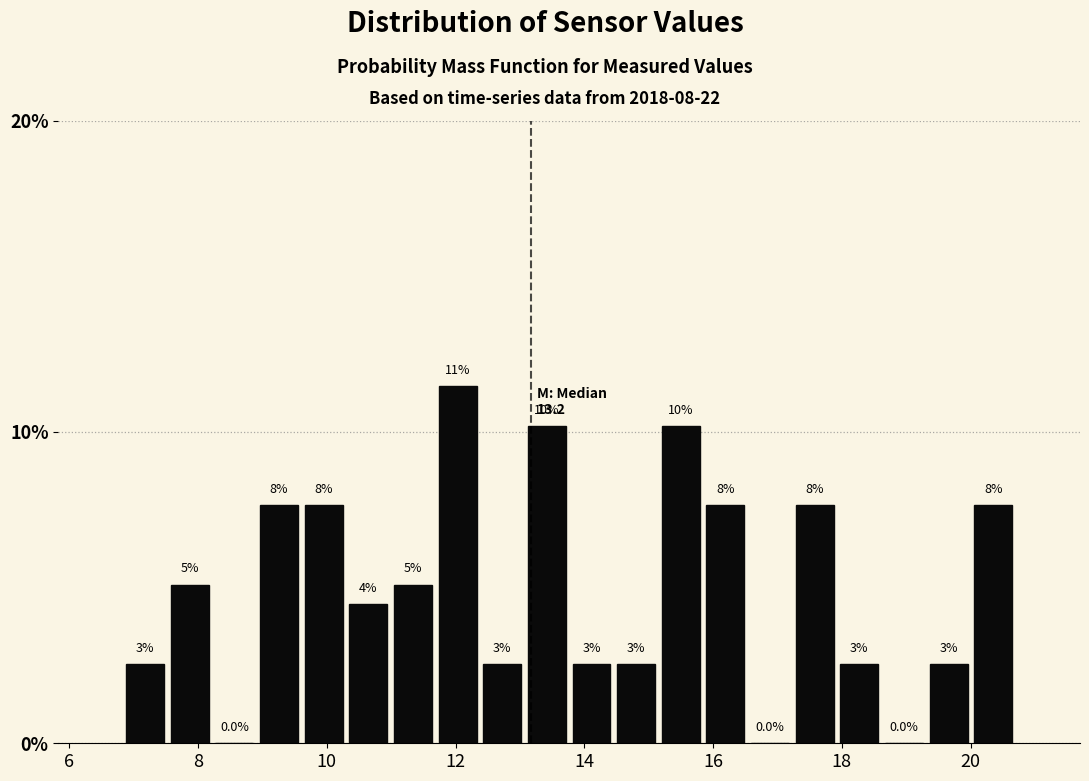

Around what value on the x-axis is the tallest bar? Give the approximate position of its centre, as read against the axis.

12.0